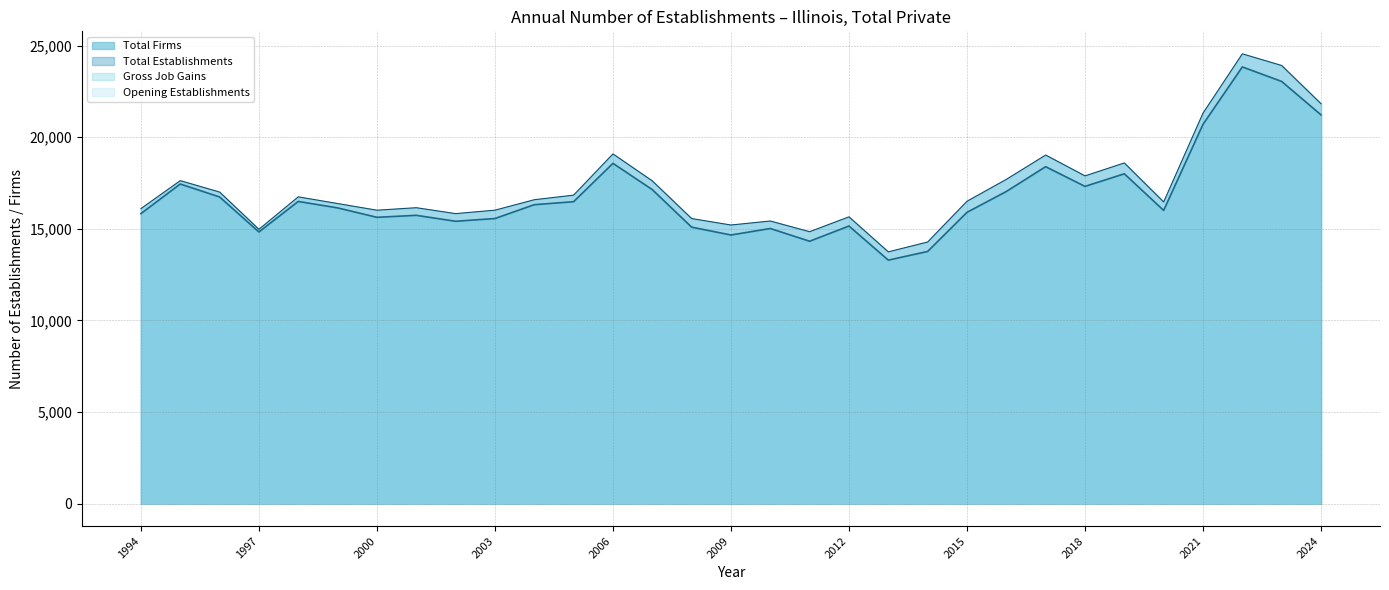

Where is Total Firms nearest to the value 18566?

2006